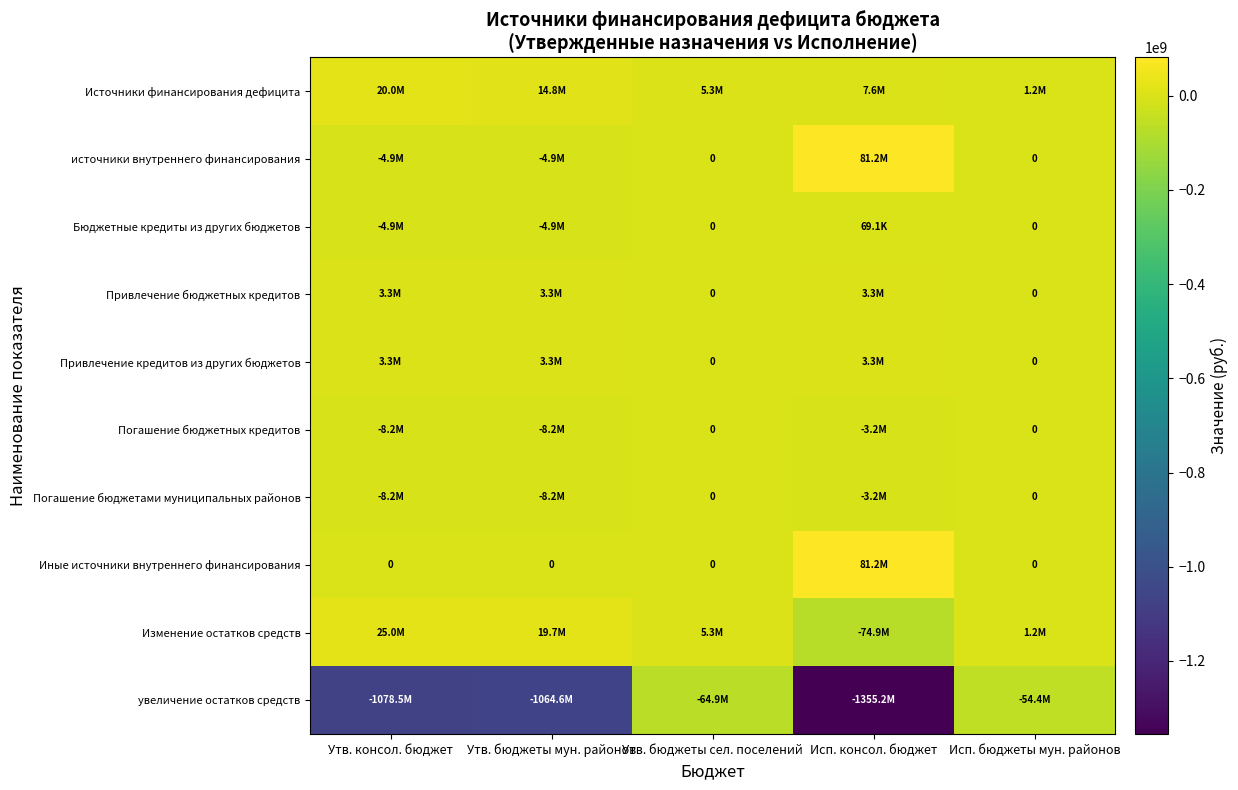

Is the value of источники внутреннего финансирования at Утв. бюджеты мун. районов greater than the value of Источники финансирования дефицита at Утв. бюджеты сел. поселений?

No